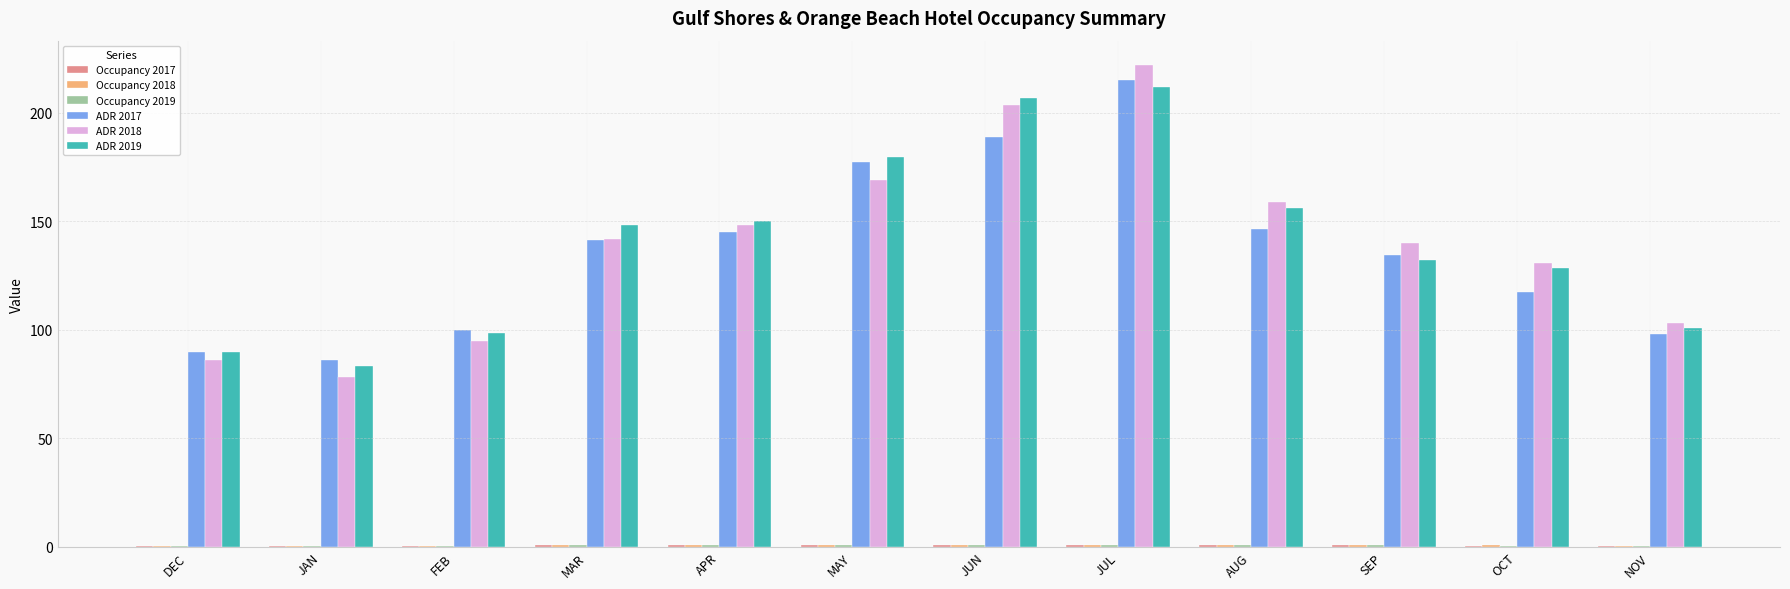

Where does the ADR 2019 series first go above 148?

MAR